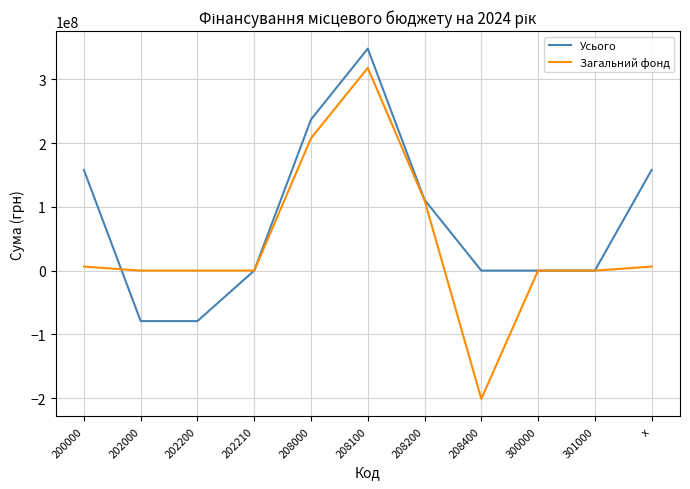

How many values in the Загальний фонд series are below 0?

1